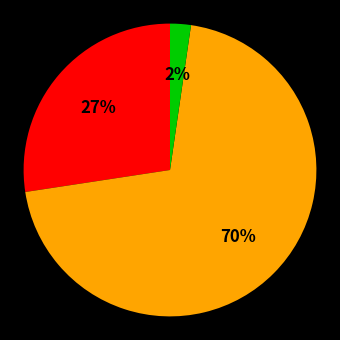

To the nearest percent, what is the average slice percentage?

33%